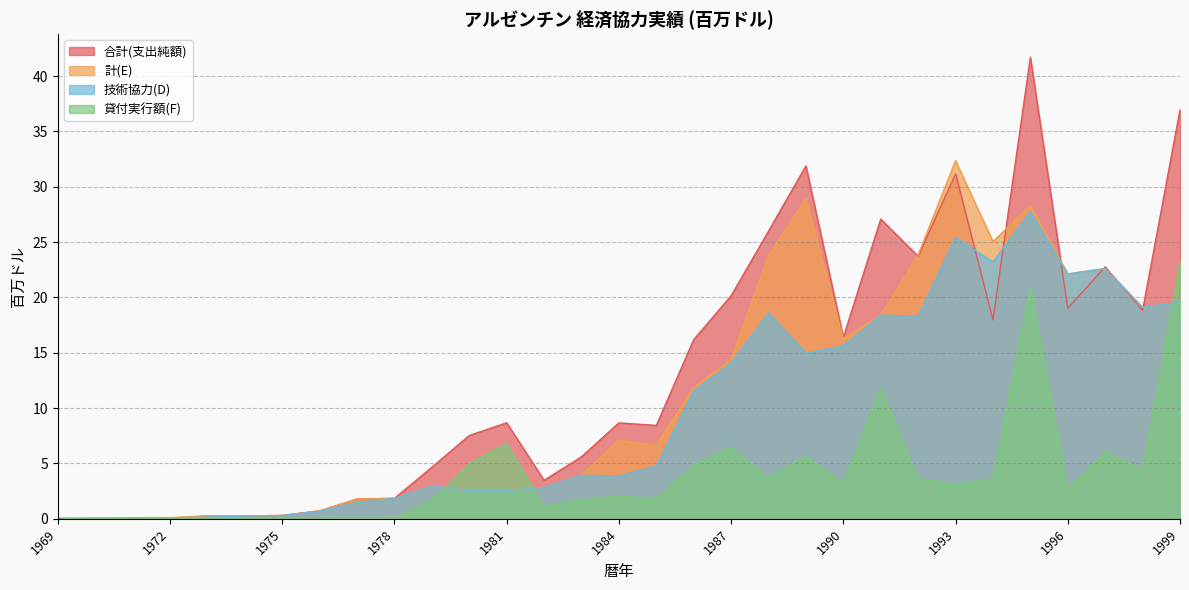

What is the difference between the maximum and second lowest values in the 技術協力(D) series?

27.7